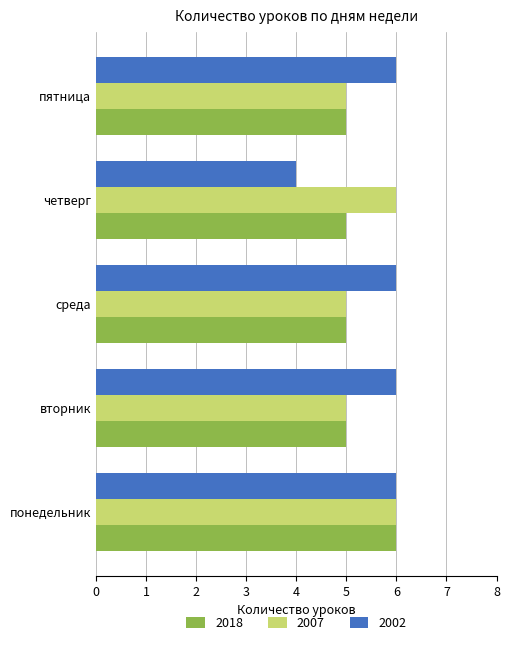

At четверг, list the series in order from smallest to largest.

2002, 2018, 2007